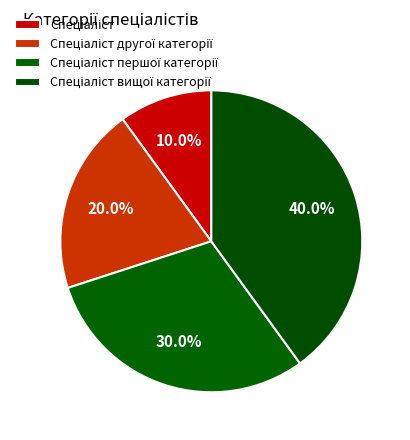

Which has a higher value, Спеціаліст вищої категорії or Спеціаліст?

Спеціаліст вищої категорії